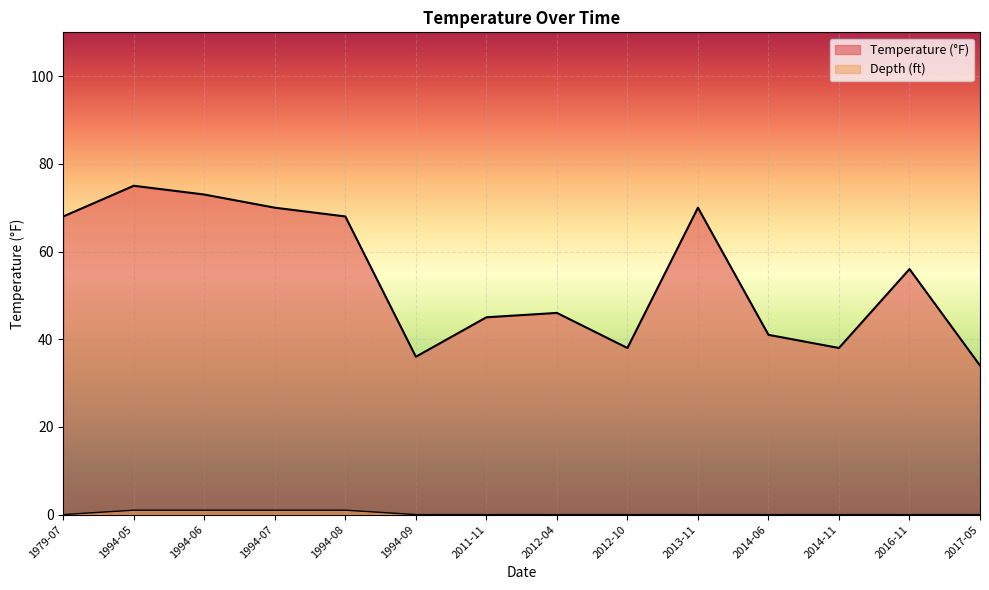

What are all the series names shown in the legend?

Temperature (°F), Depth (ft)